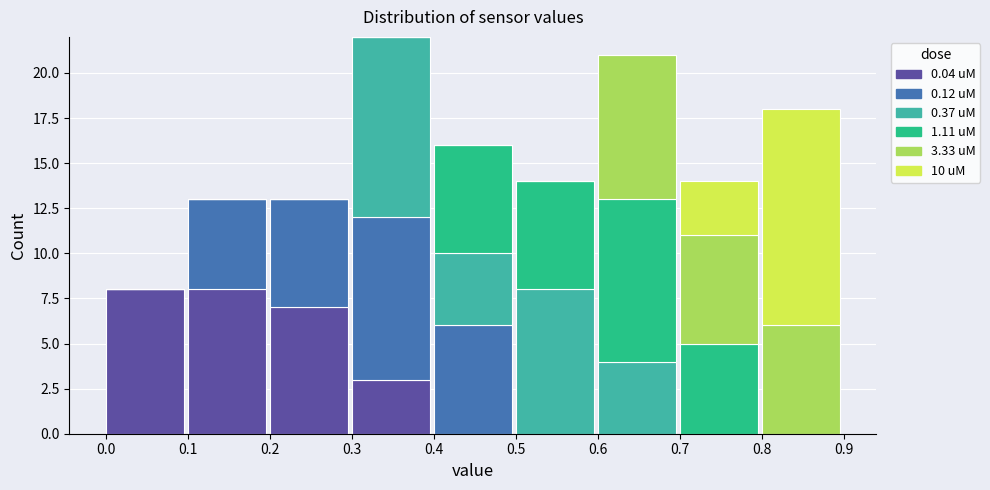

What is the total value across all series at 0.8?

18